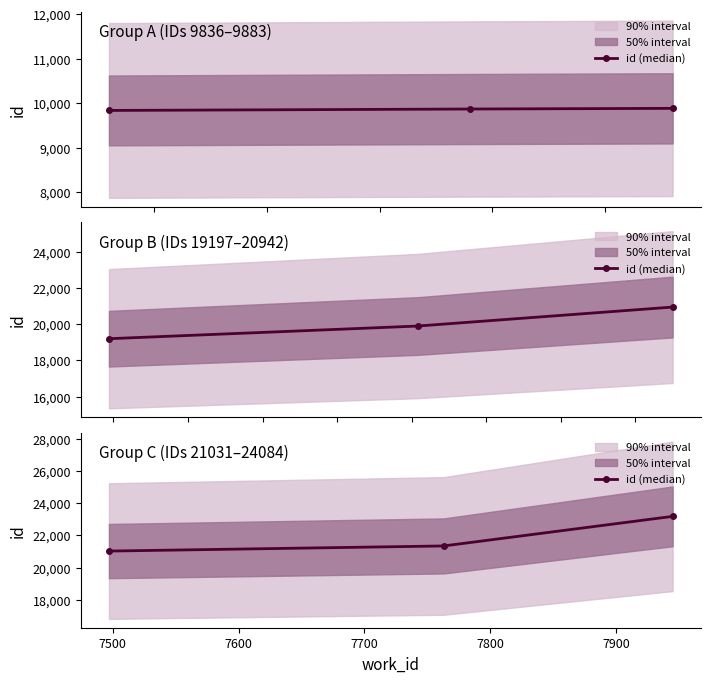

At which label is the value closest to 22107?

7500